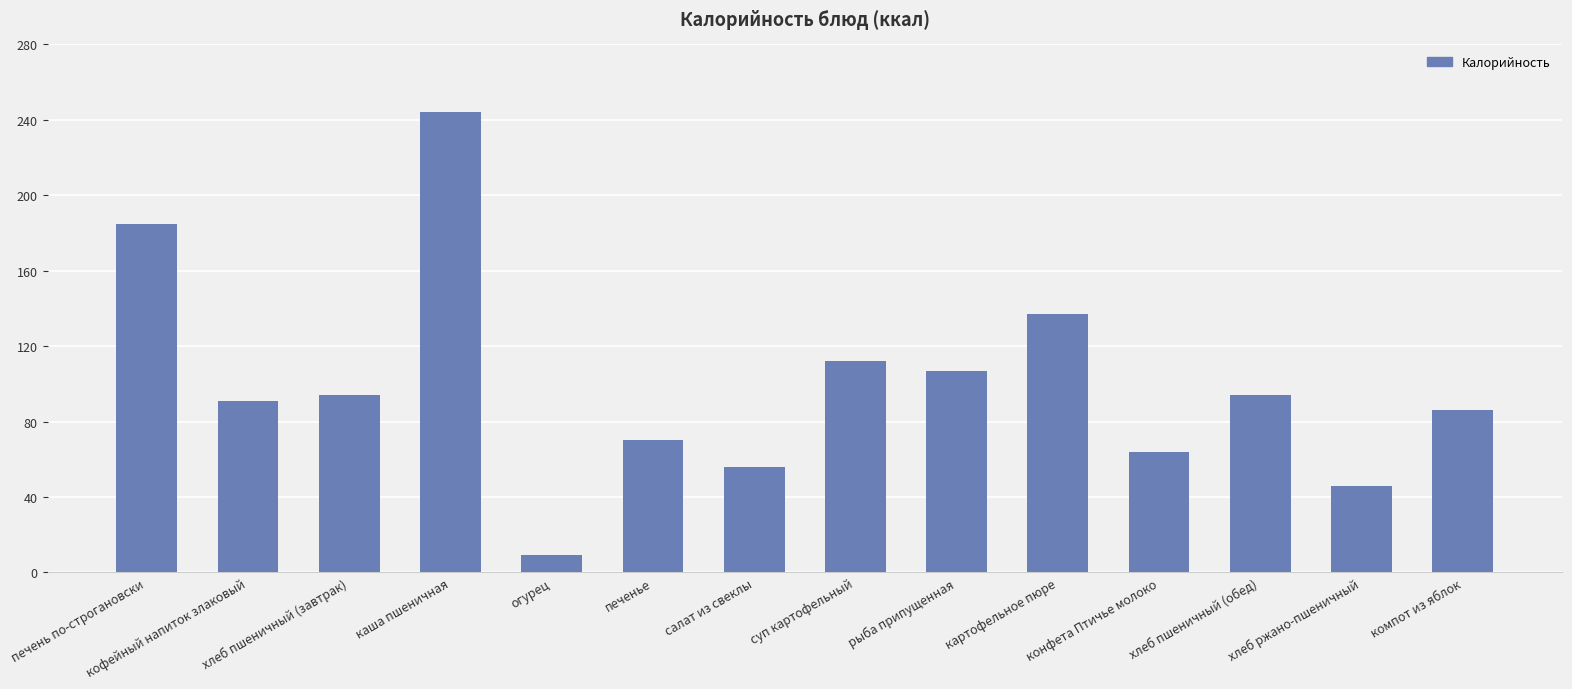

How many values are below 94?

7